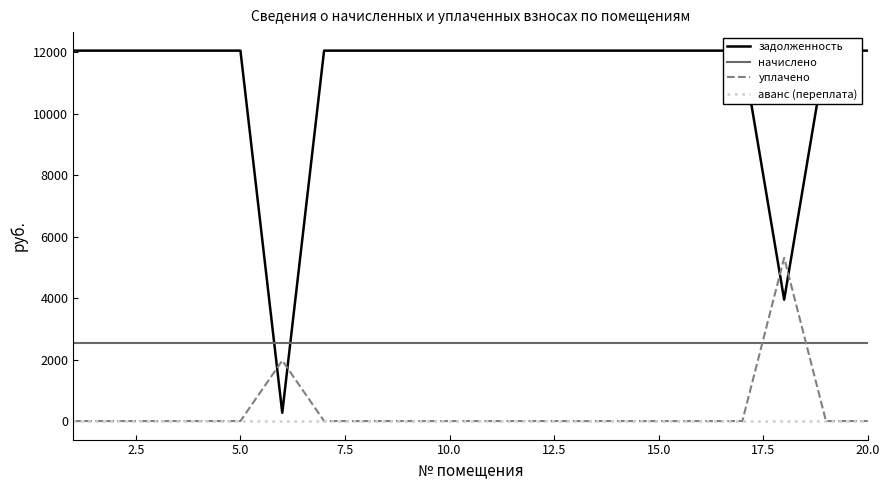

Which series has the largest total across all categories?

задолженность